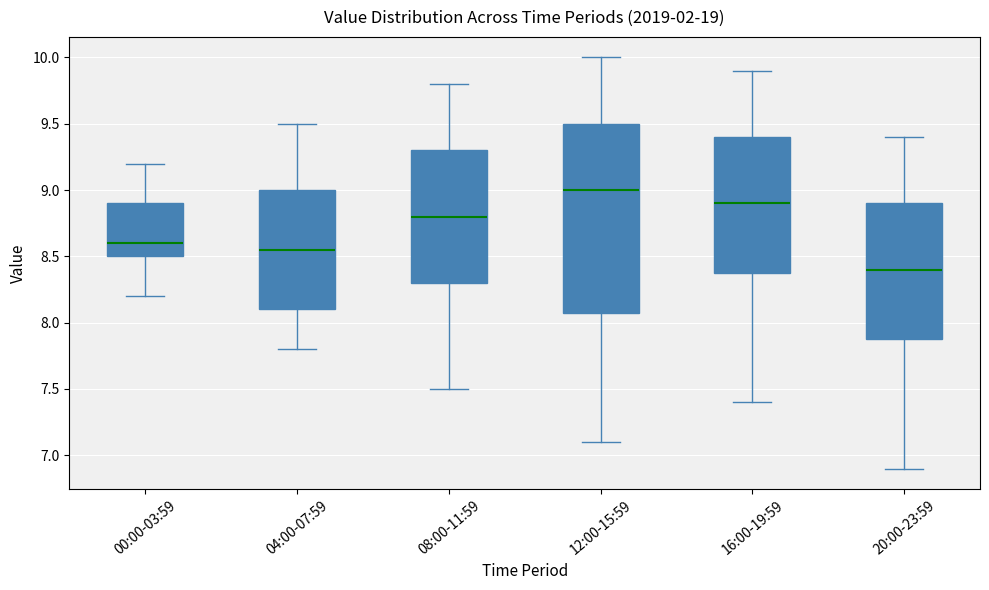

Which box's median line is the highest?

12:00-15:59